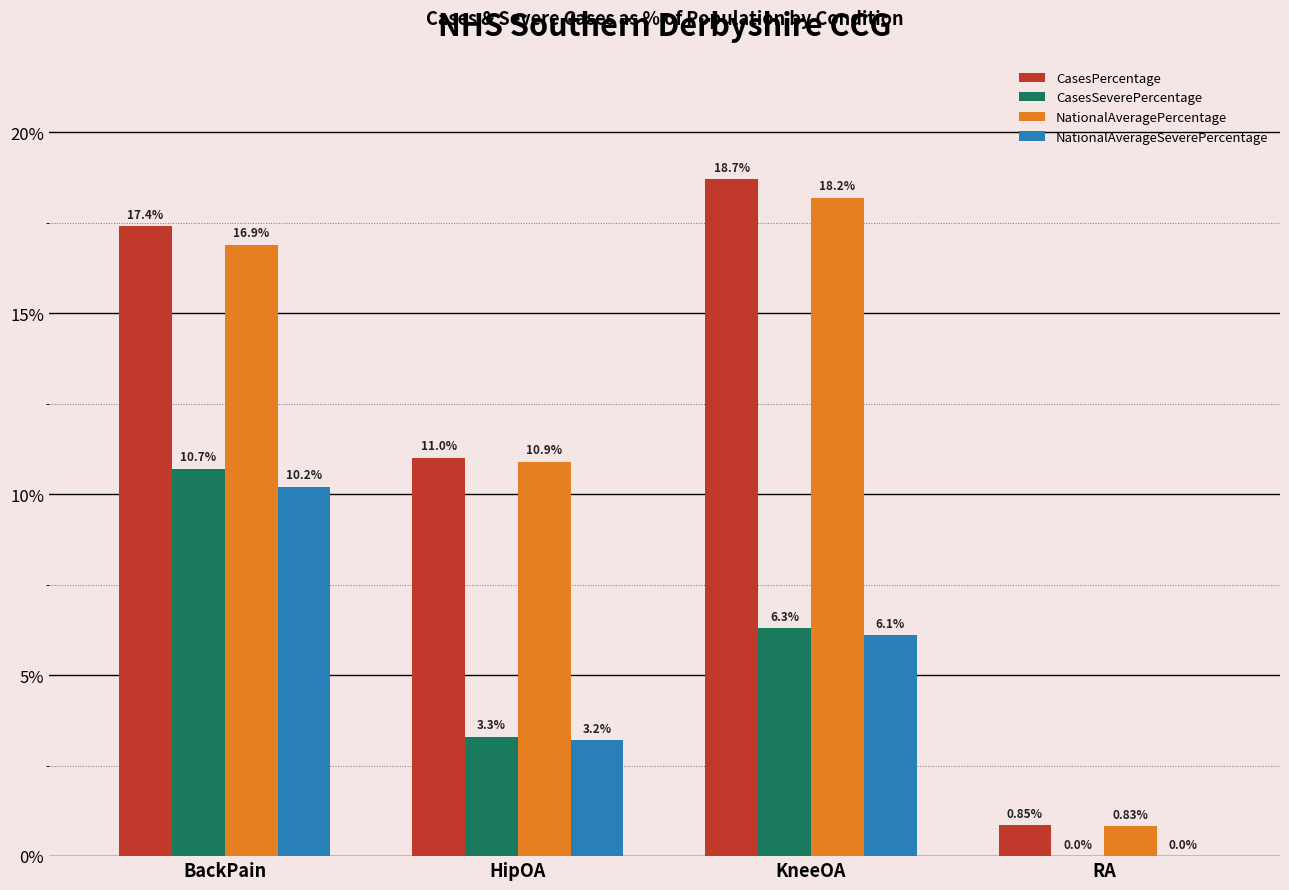

Which series has the largest total across all categories?

CasesPercentage